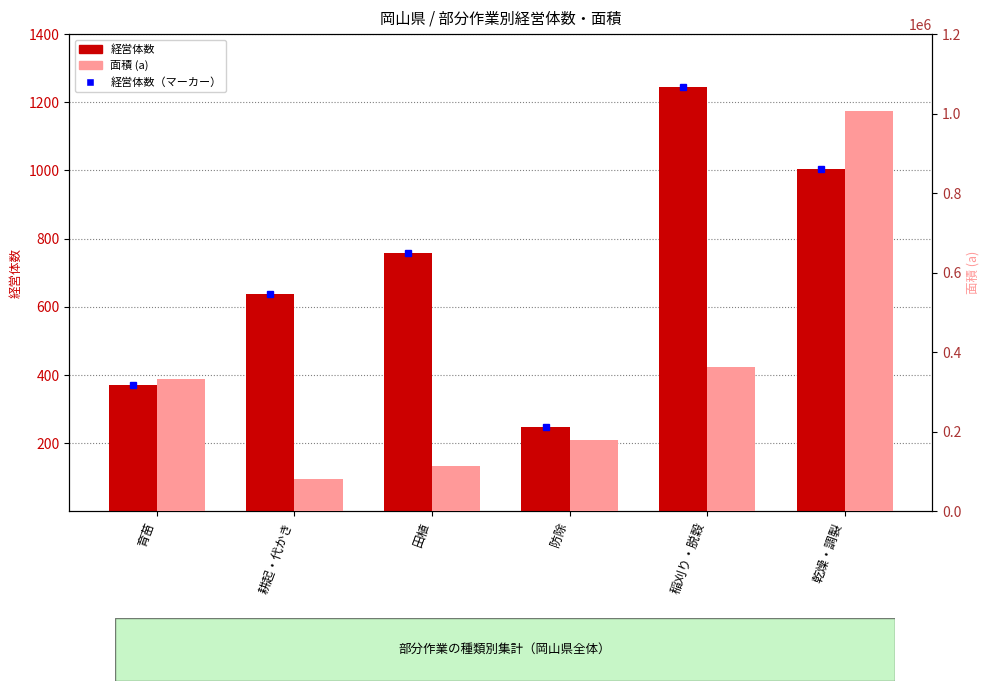

True or false: 面積 has a value of 115504 at 田植.

True